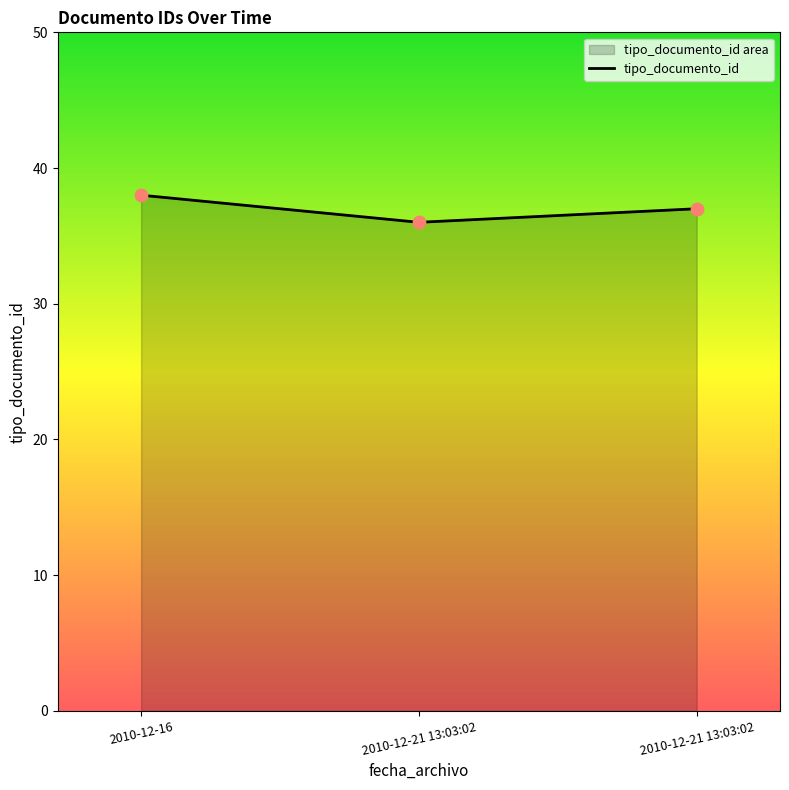

Approximately how many times larger is the value at 2010-12-21 13:03:02 compared to 2010-12-16?

0.9